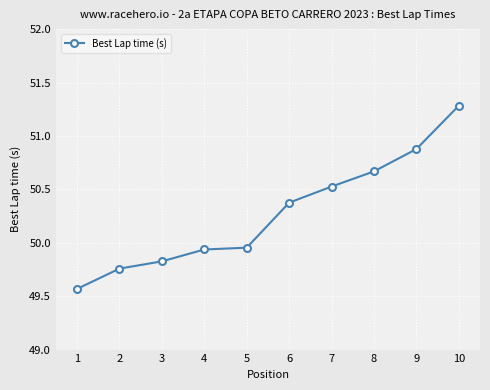

What is the greatest value displayed?

51.3